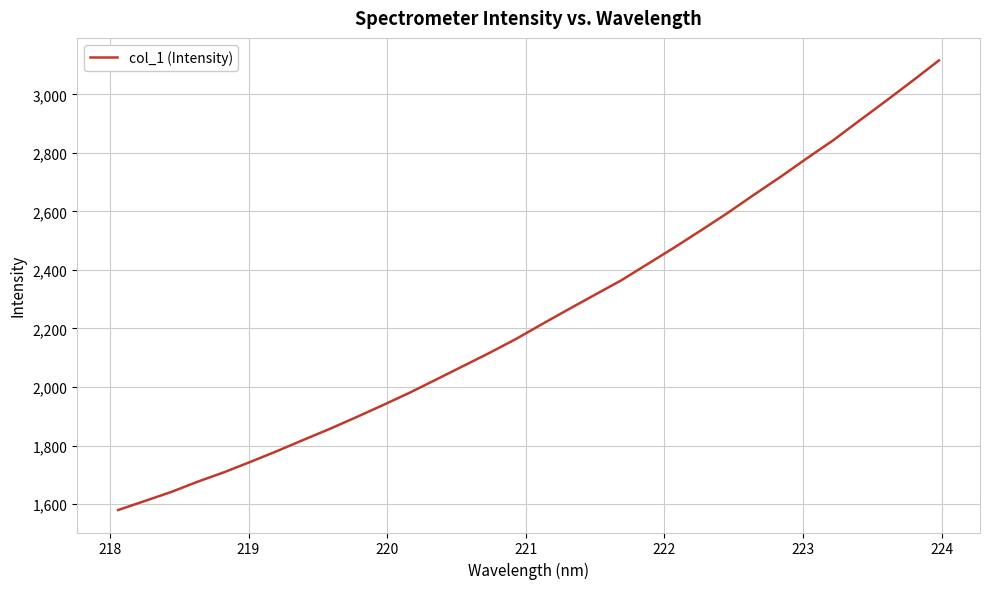

What is the greatest value displayed?

3116.1